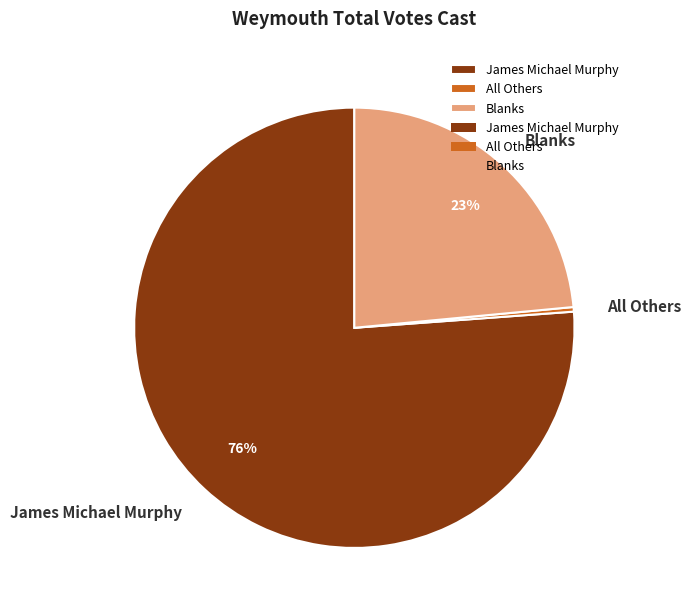

Is it true that James Michael Murphy is 76% of the pie?

True